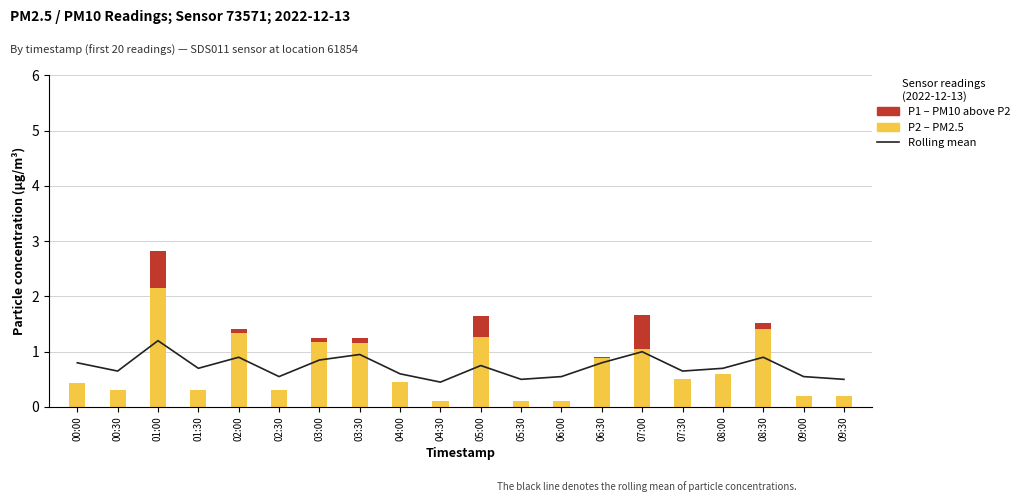

At which category is the sum across all series the highest?

01:00